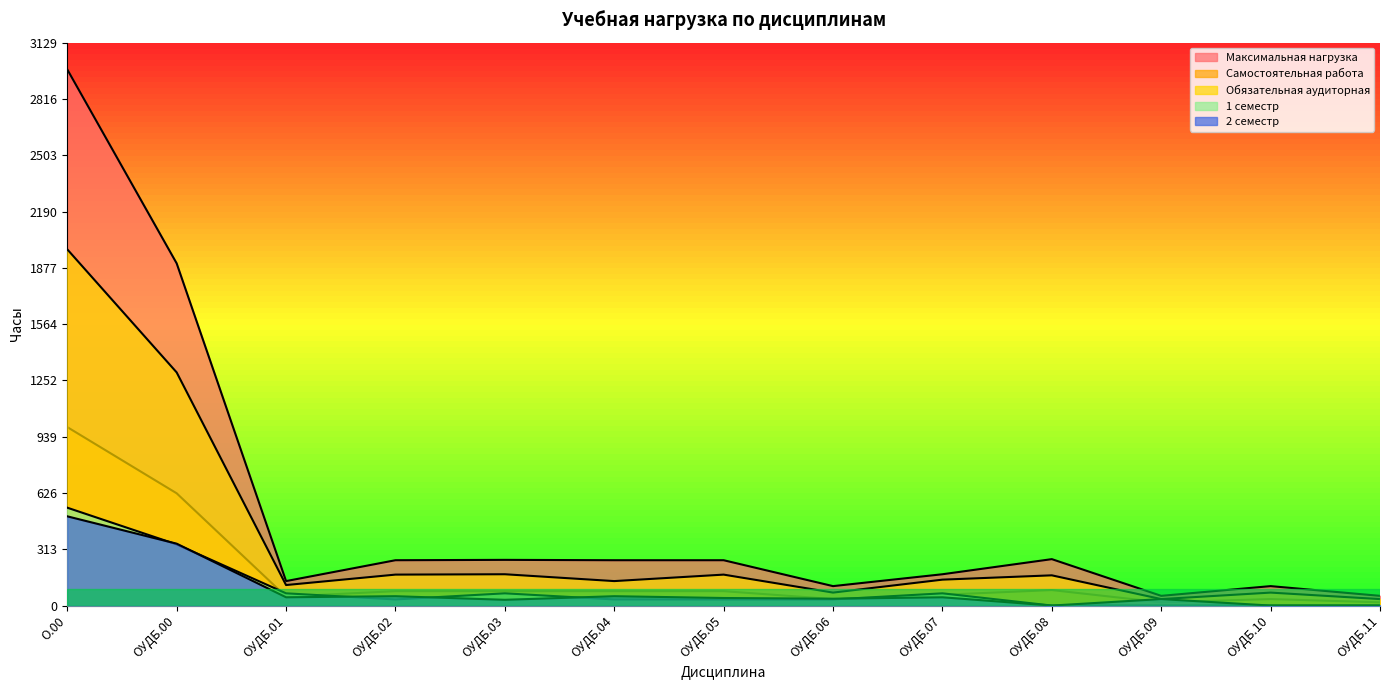

Where is 2 семестр nearest to the value 248?

ОУДБ.00